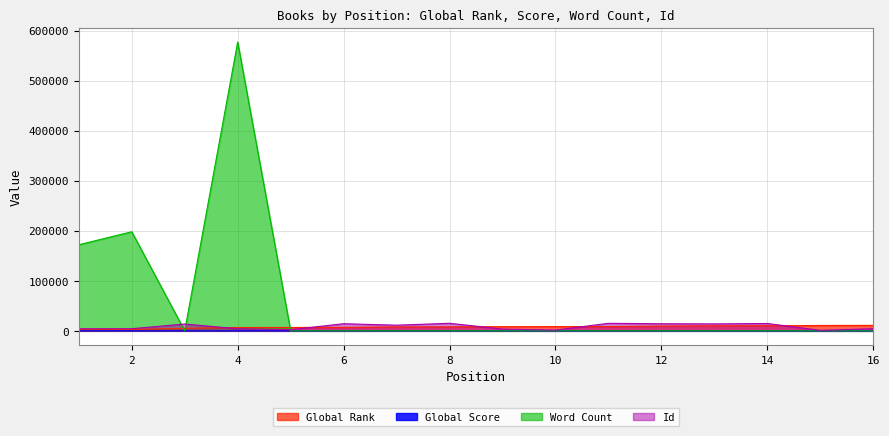

What is the total value across all series at 11?

23631